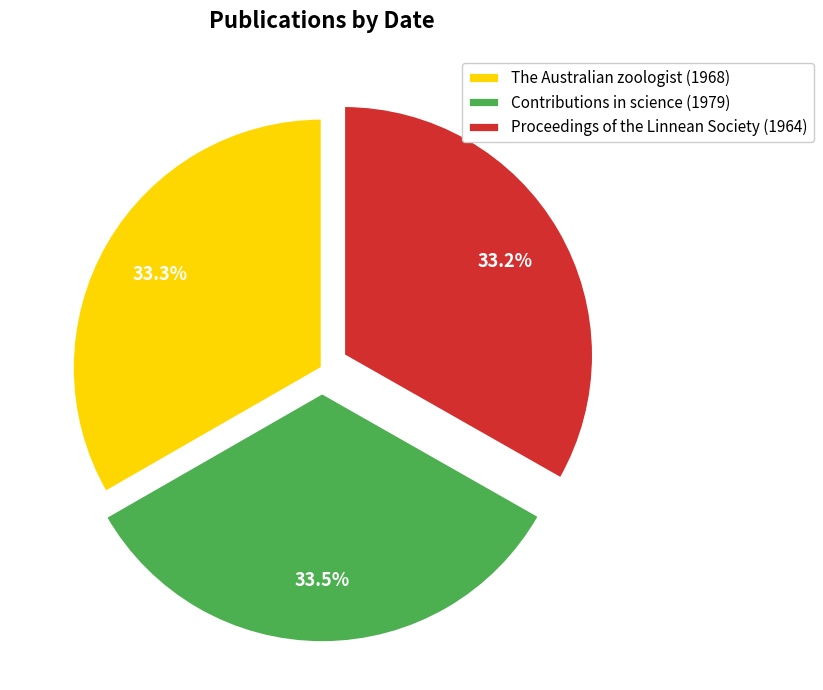

What percentage is the Proceedings of the Linnean Society (1964) slice, to the nearest percent?

33%